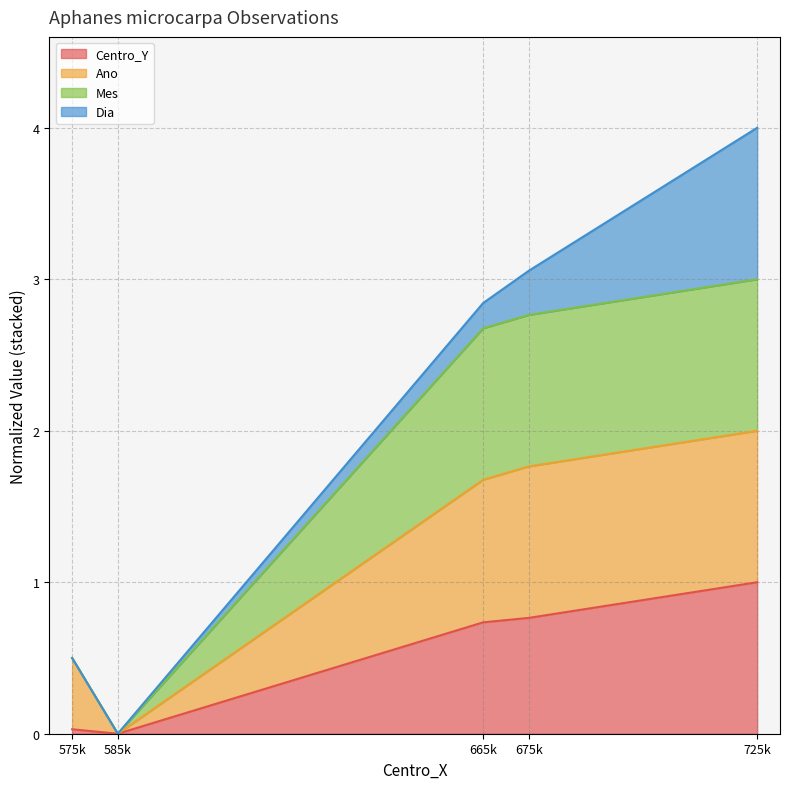

At which category is the sum across all series the highest?

725k